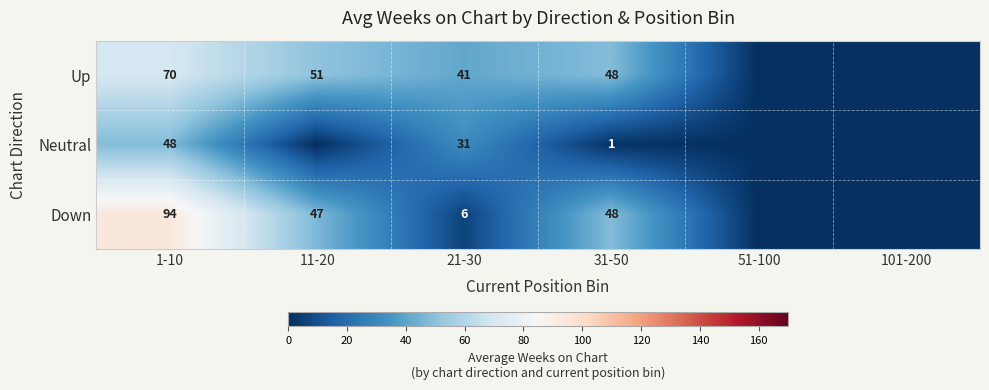

How many categories are shown in the chart?

6